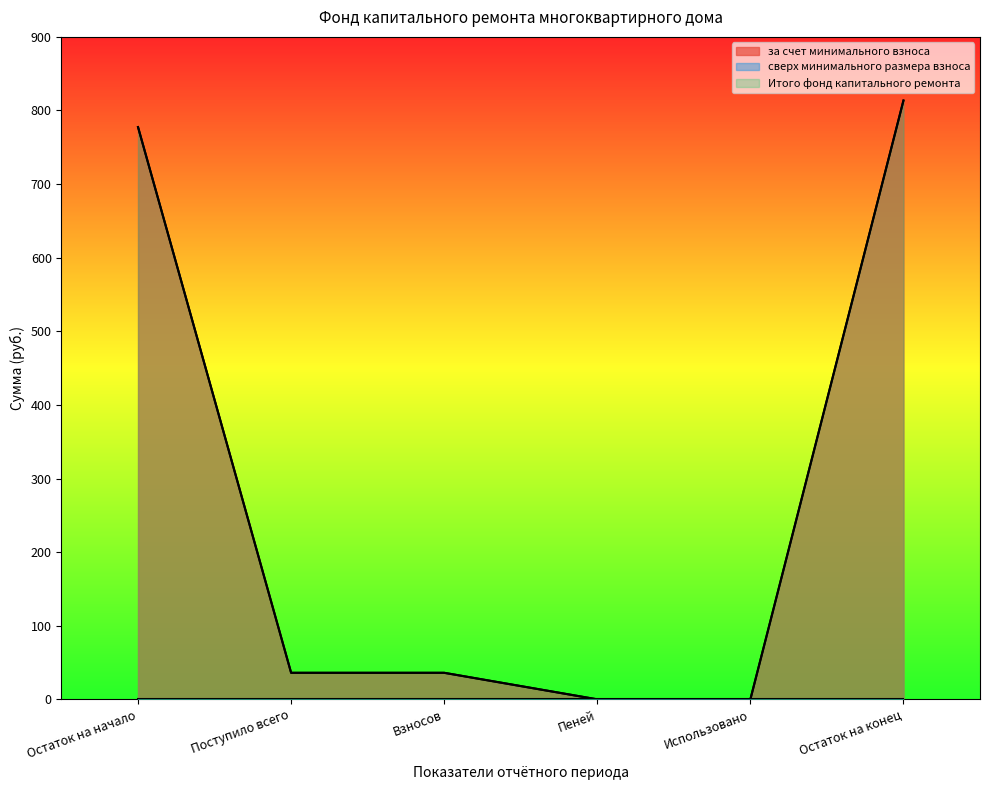

What is the maximum value for Итого фонд капитального ремонта?

813.5